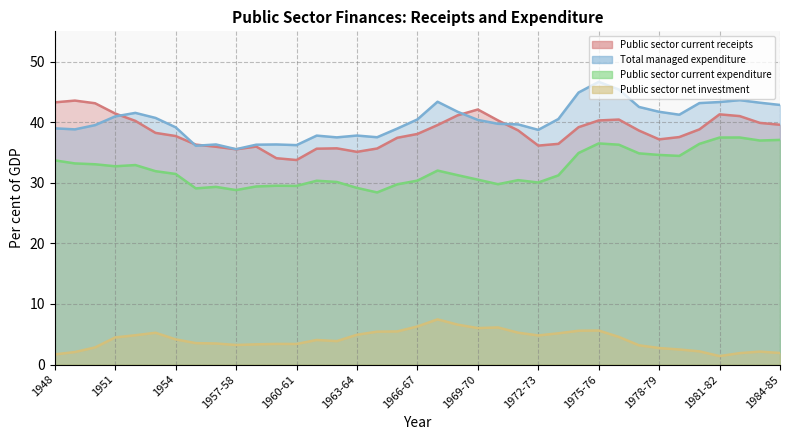

True or false: Total managed expenditure has a value of 35.5 at 1957-58.

True